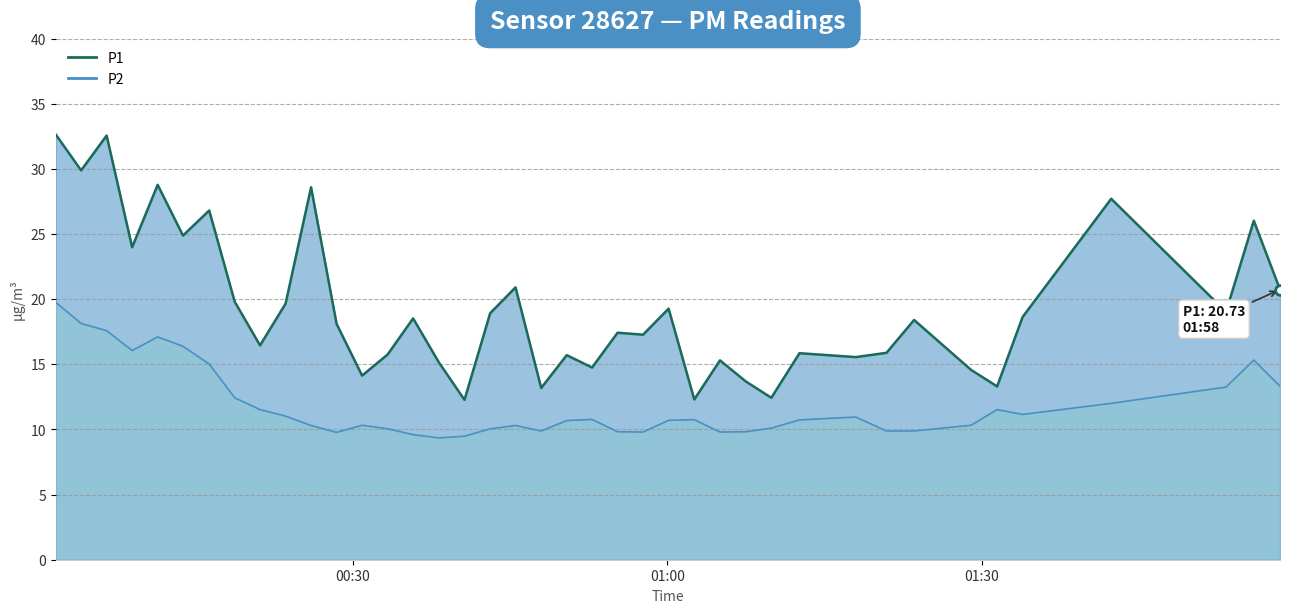

What is the smallest value displayed?

9.3